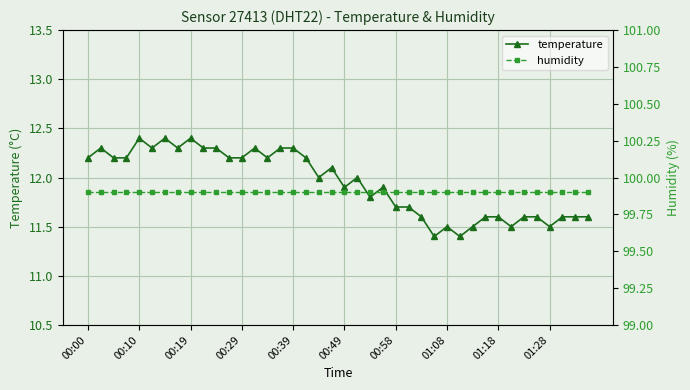

True or false: temperature and humidity cross at least once.

False